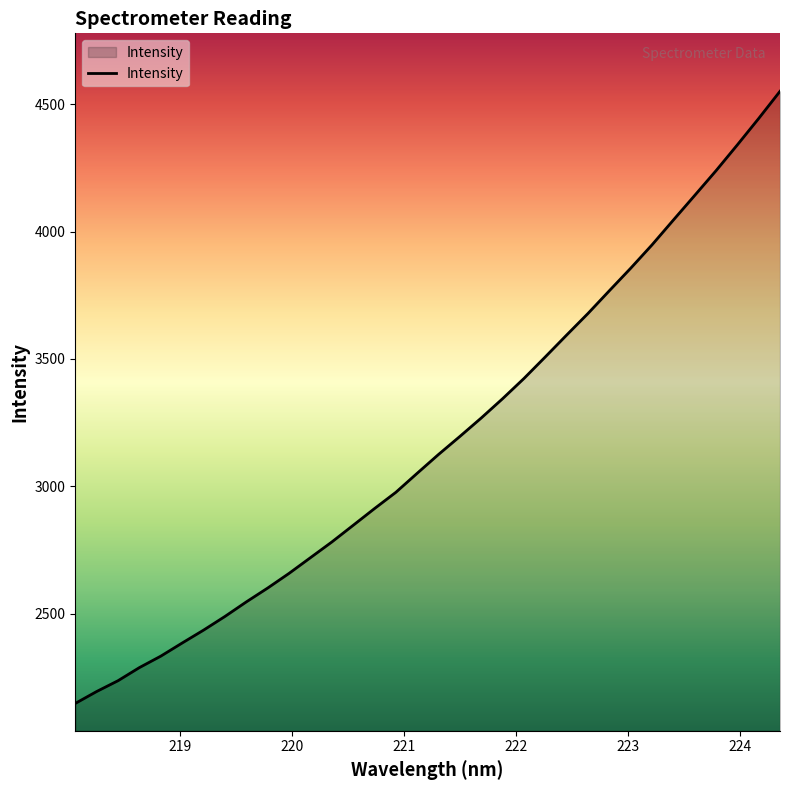

What is the minimum value shown in the chart?

2147.5